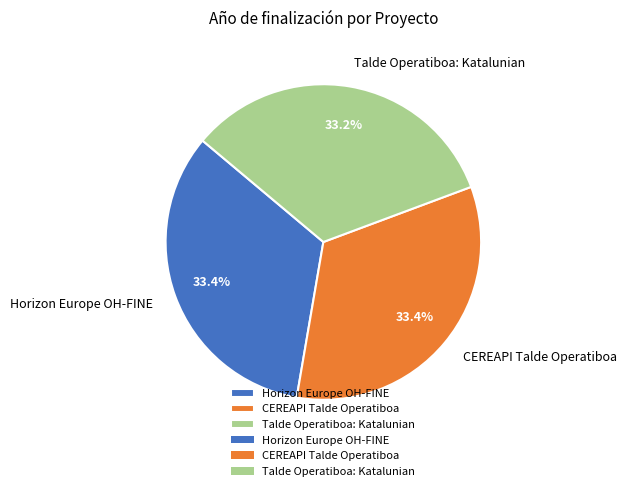

What percentage do Horizon Europe OH-FINE and CEREAPI Talde Operatiboa together represent?

66.8%